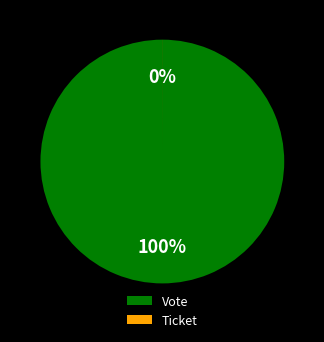

What is the majority slice?

Vote